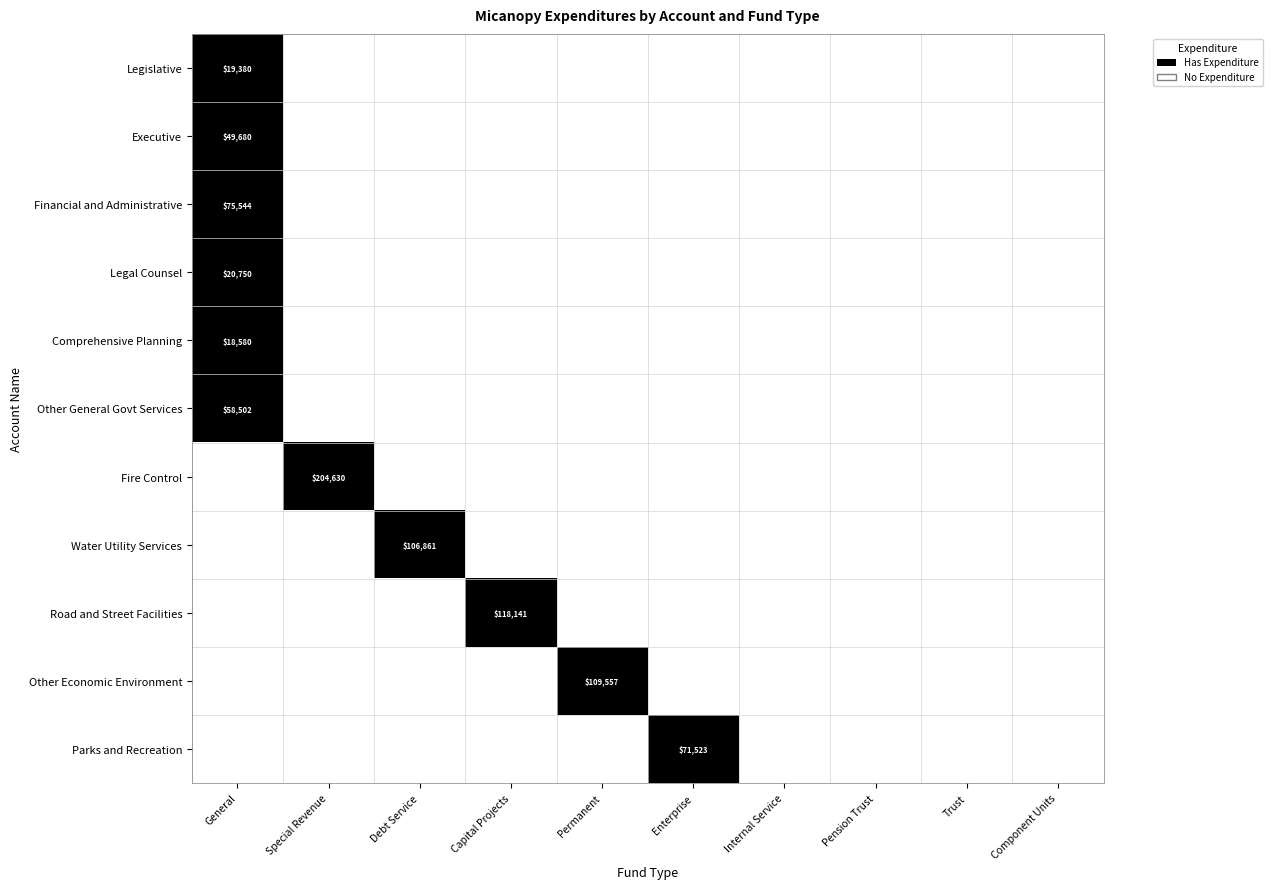

At how many categories does at least one series exceed 0?

6